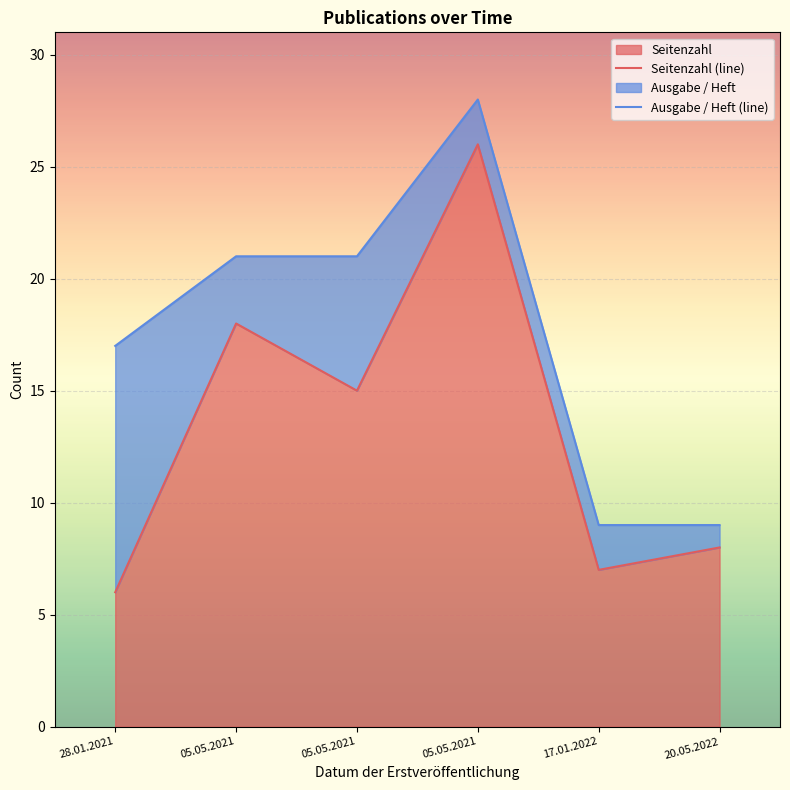

Where does the Ausgabe / Heft (line) series first go above 21?

05.05.2021